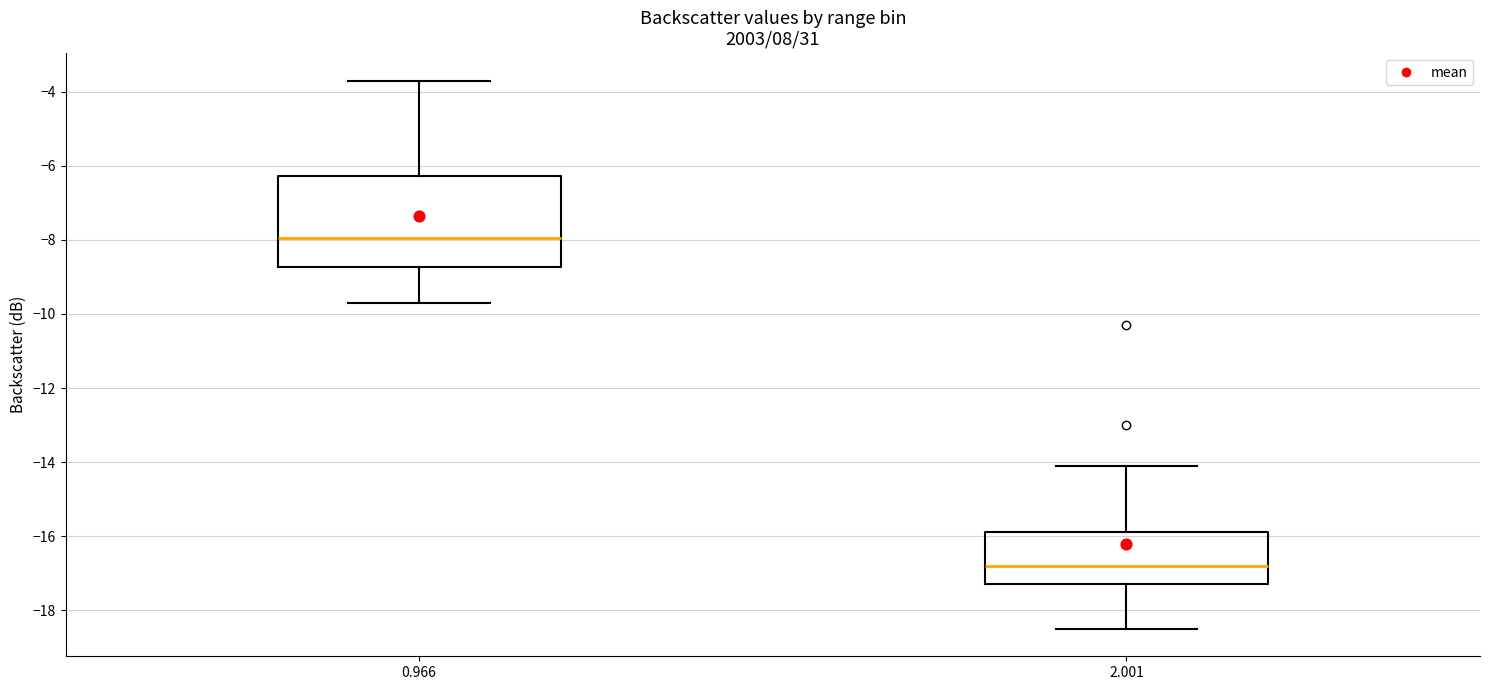

Which box has the highest median line?

0.966